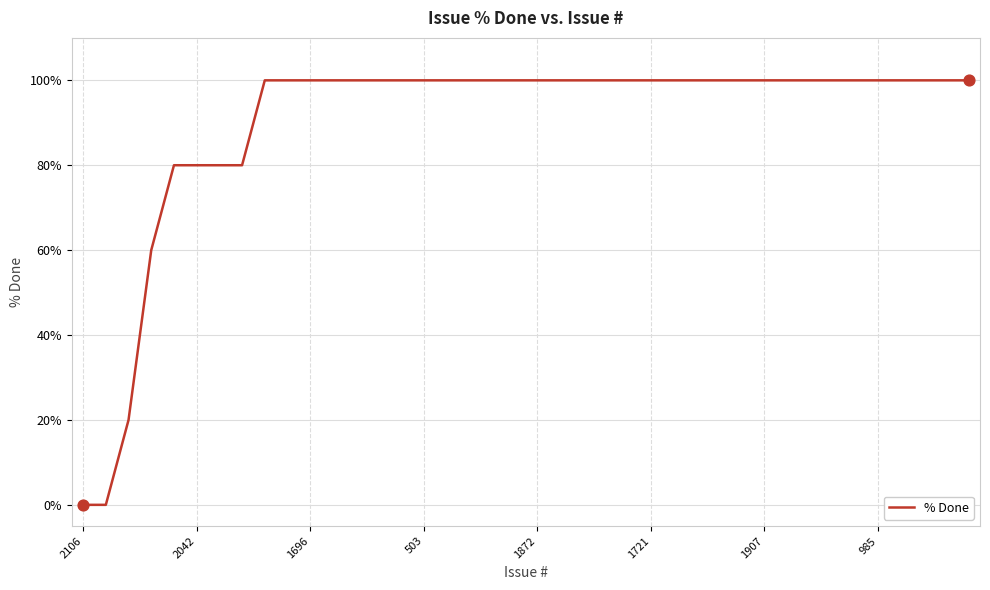

What is the greatest value displayed?

100